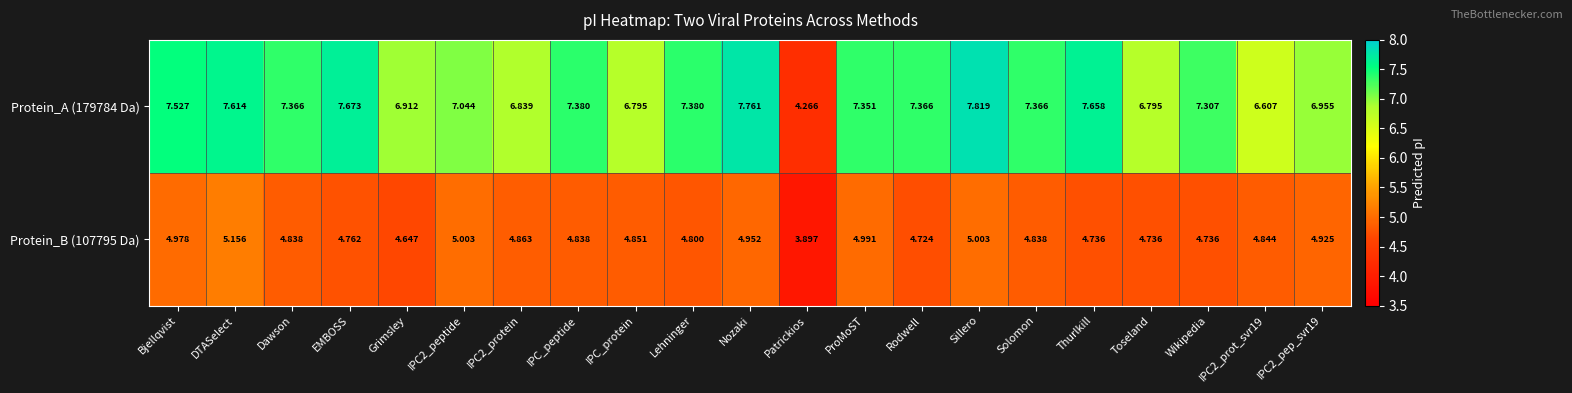

Which label corresponds to the largest value in the chart?

Sillero